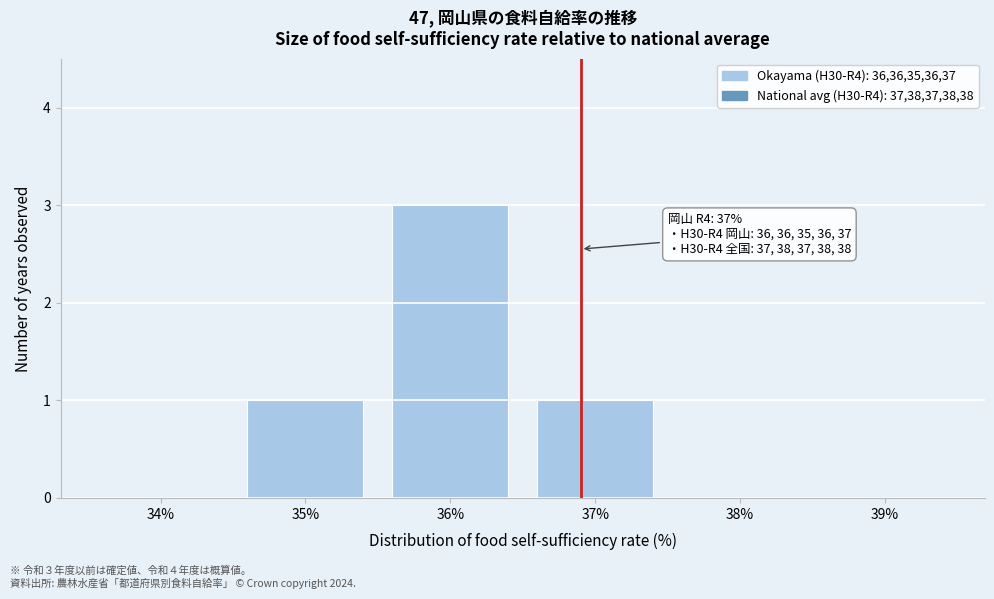

Reading left to right, extract all data points from this chart.

34%=0	35%=1	36%=3	37%=1	38%=0	39%=0